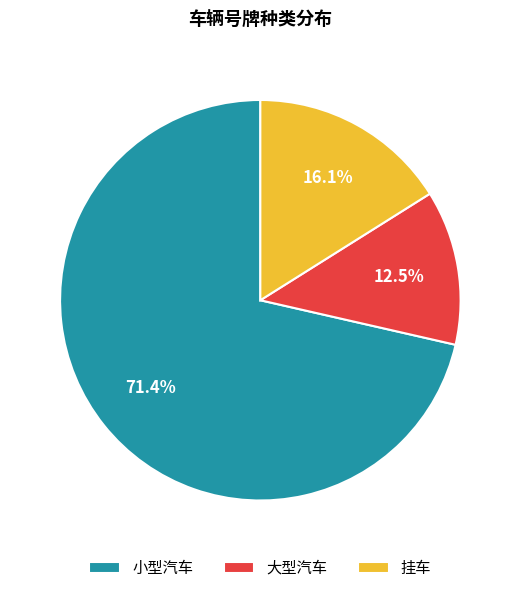

How many slices are in this pie chart?

3